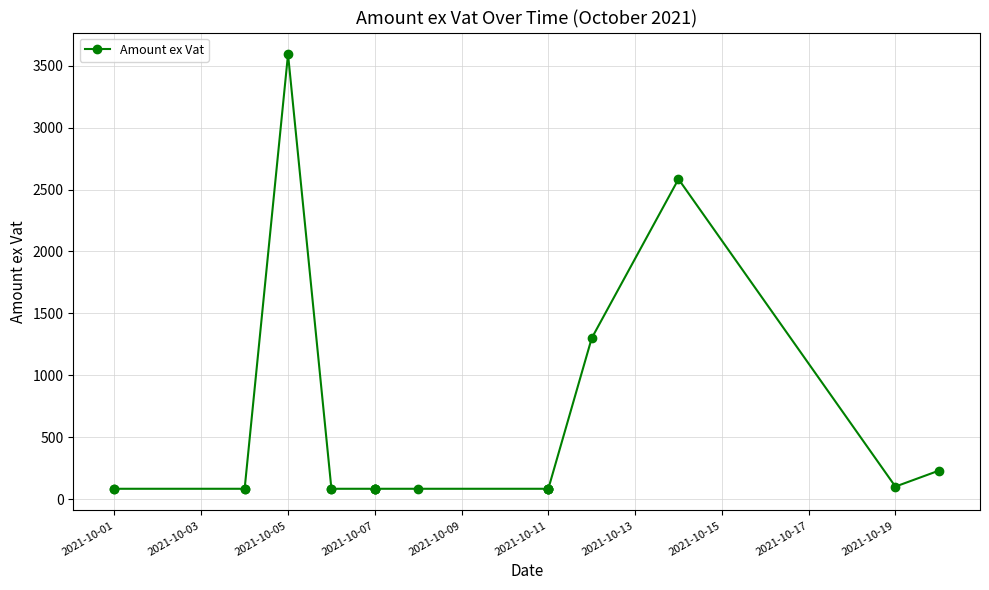

What is the sum of all values?

9076.1